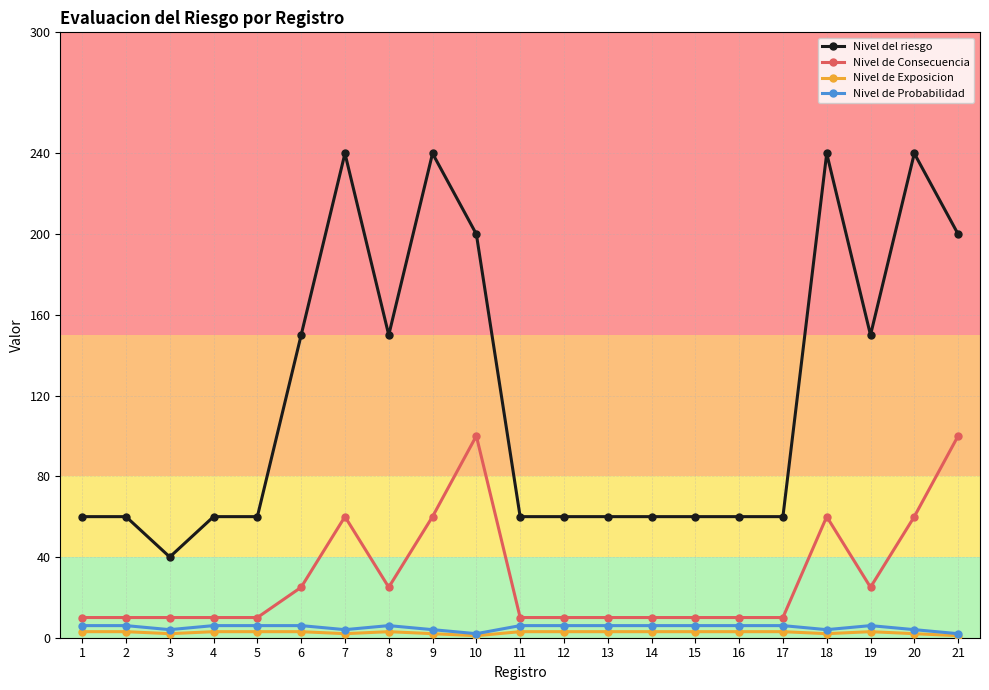

How many lines are shown in the chart?

4